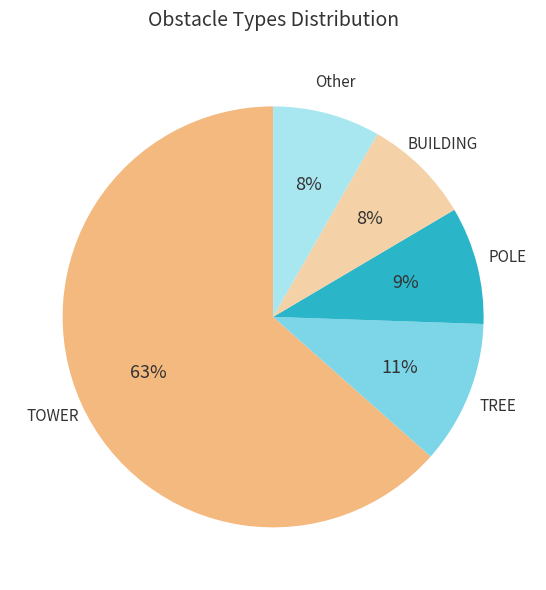

To the nearest percent, what is the average slice percentage?

20%